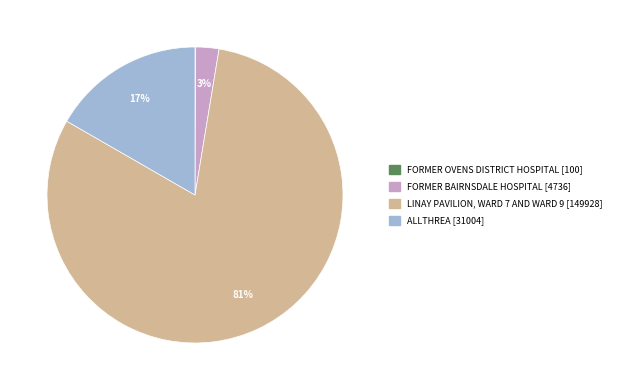

To the nearest percent, what is the average slice percentage?

25%